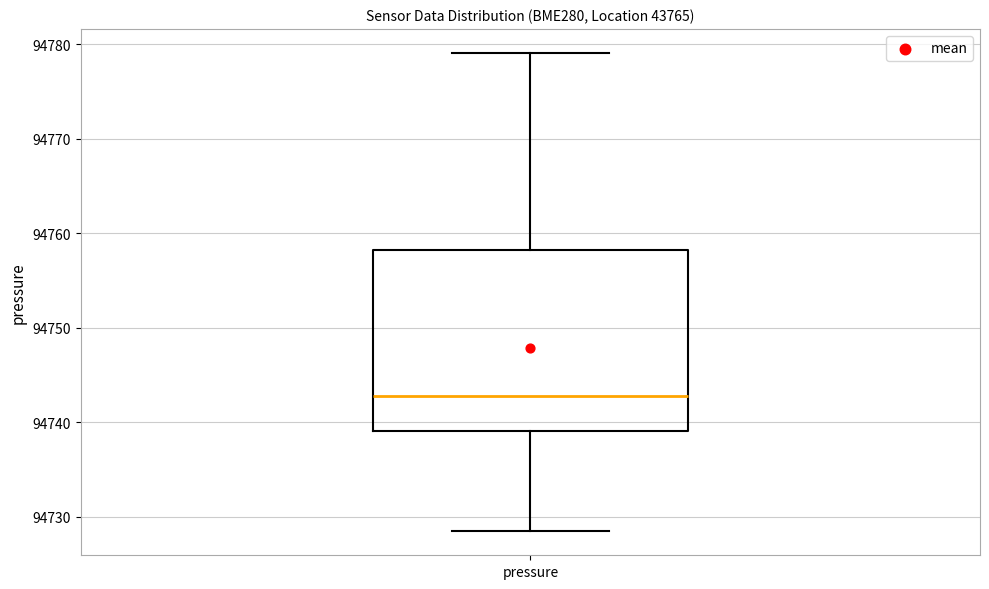

Transcribe this box plot: give where the median line is, the range the box spans, and where the two whiskers end, as read against the y-axis. The values are not printed on the chart, so give them approximately, as read against the axis.

median 94743, box 94739 to 94758, whiskers 94728 to 94779